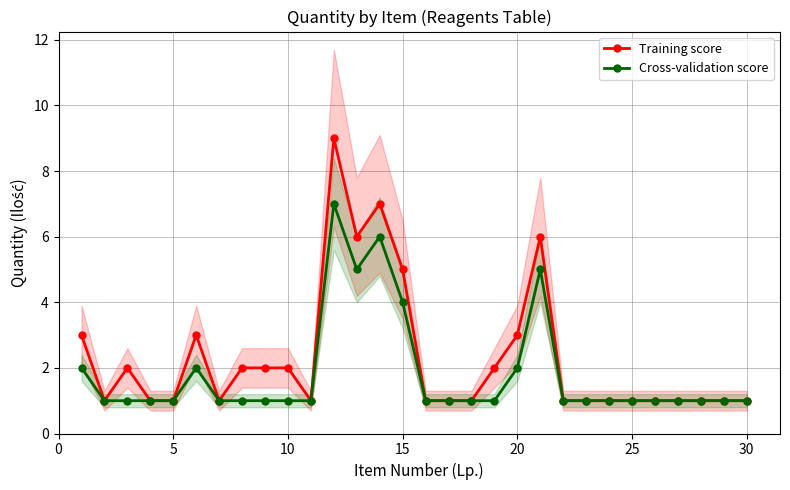

True or false: Training score has more than 0 points higher than both neighbors.

True